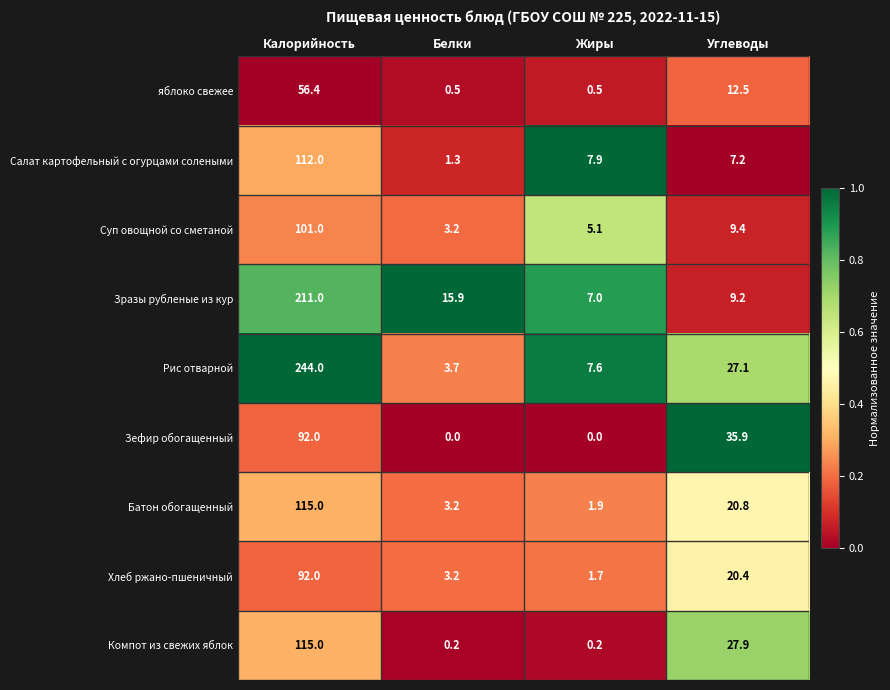

What is the difference between the second highest and minimum values in the Зефир обогащенный series?

35.9